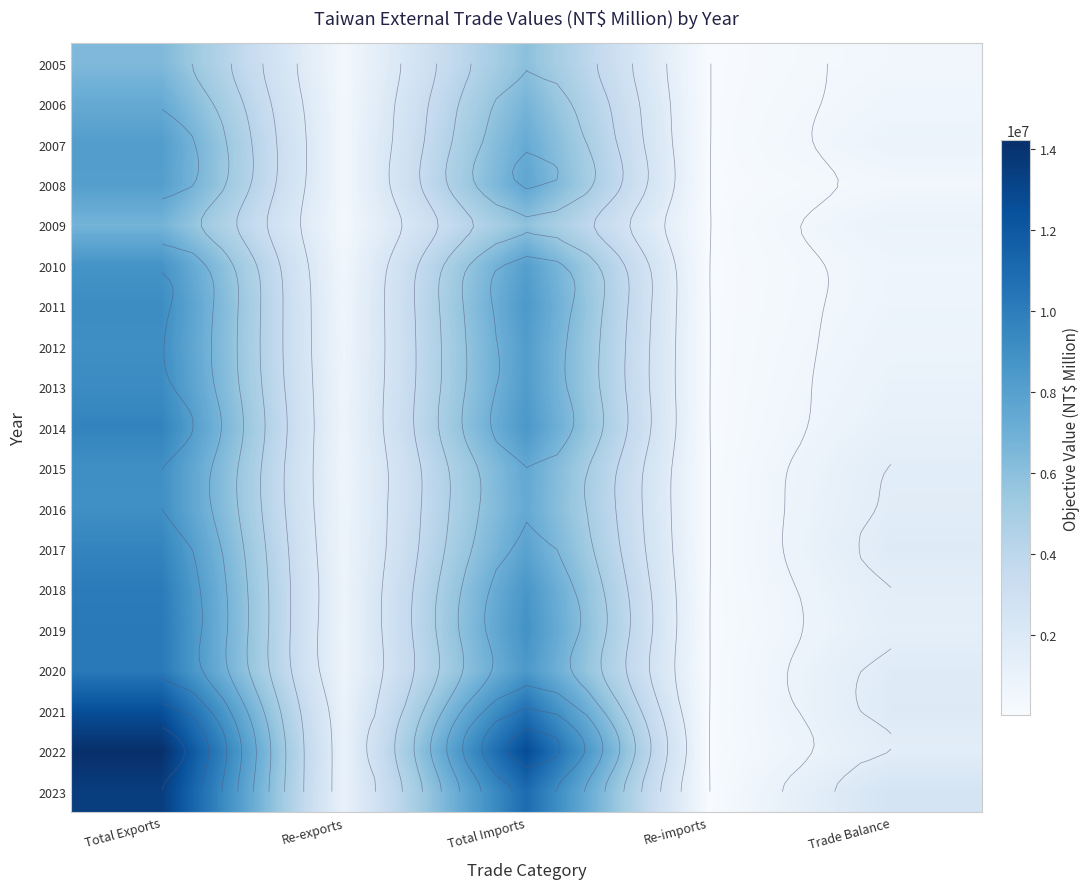

What is the average value of the 2015 series?

3745424